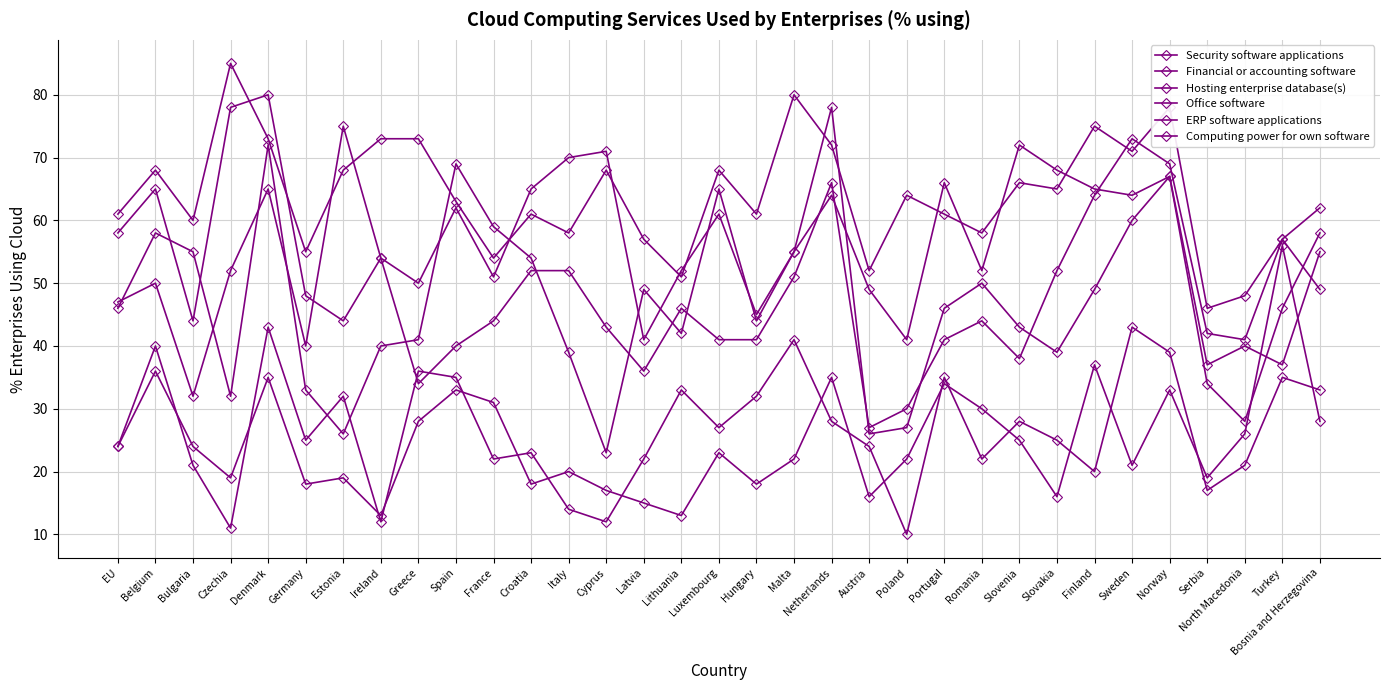

Reading left to right, extract all data points from this chart.

Security software applications: EU=58	Belgium=65	Bulgaria=44	Czechia=78	Denmark=80	Germany=48	Estonia=44	Ireland=54	Greece=50	Spain=62	France=51	Croatia=65	Italy=70	Cyprus=71	Latvia=41	Lithuania=52	Luxembourg=61	Hungary=45	Malta=55	Netherlands=64	Austria=49	Poland=41	Portugal=66	Romania=52	Slovenia=72	Slovakia=68	Finland=65	Sweden=64	Norway=67	Serbia=34	North Macedonia=28	Turkey=46	Bosnia and Herzegovina=58
Financial or accounting software: EU=47	Belgium=50	Bulgaria=32	Czechia=52	Denmark=65	Germany=40	Estonia=75	Ireland=54	Greece=34	Spain=40	France=44	Croatia=52	Italy=52	Cyprus=43	Latvia=36	Lithuania=46	Luxembourg=41	Hungary=41	Malta=51	Netherlands=66	Austria=27	Poland=30	Portugal=41	Romania=44	Slovenia=38	Slovakia=52	Finland=64	Sweden=73	Norway=69	Serbia=42	North Macedonia=41	Turkey=57	Bosnia and Herzegovina=49
Hosting enterprise database(s): EU=46	Belgium=58	Bulgaria=55	Czechia=32	Denmark=72	Germany=33	Estonia=26	Ireland=40	Greece=41	Spain=69	France=59	Croatia=54	Italy=39	Cyprus=23	Latvia=49	Lithuania=42	Luxembourg=65	Hungary=44	Malta=55	Netherlands=78	Austria=26	Poland=27	Portugal=46	Romania=50	Slovenia=43	Slovakia=39	Finland=49	Sweden=60	Norway=67	Serbia=37	North Macedonia=40	Turkey=37	Bosnia and Herzegovina=55
Office software: EU=61	Belgium=68	Bulgaria=60	Czechia=85	Denmark=73	Germany=55	Estonia=68	Ireland=73	Greece=73	Spain=63	France=54	Croatia=61	Italy=58	Cyprus=68	Latvia=57	Lithuania=51	Luxembourg=68	Hungary=61	Malta=80	Netherlands=72	Austria=52	Poland=64	Portugal=61	Romania=58	Slovenia=66	Slovakia=65	Finland=75	Sweden=71	Norway=78	Serbia=46	North Macedonia=48	Turkey=57	Bosnia and Herzegovina=62
ERP software applications: EU=24	Belgium=36	Bulgaria=24	Czechia=19	Denmark=35	Germany=18	Estonia=19	Ireland=13	Greece=28	Spain=33	France=31	Croatia=18	Italy=20	Cyprus=17	Latvia=15	Lithuania=13	Luxembourg=23	Hungary=18	Malta=22	Netherlands=35	Austria=16	Poland=22	Portugal=34	Romania=30	Slovenia=25	Slovakia=16	Finland=37	Sweden=21	Norway=33	Serbia=19	North Macedonia=26	Turkey=56	Bosnia and Herzegovina=28
Computing power for own software: EU=24	Belgium=40	Bulgaria=21	Czechia=11	Denmark=43	Germany=25	Estonia=32	Ireland=12	Greece=36	Spain=35	France=22	Croatia=23	Italy=14	Cyprus=12	Latvia=22	Lithuania=33	Luxembourg=27	Hungary=32	Malta=41	Netherlands=28	Austria=24	Poland=10	Portugal=35	Romania=22	Slovenia=28	Slovakia=25	Finland=20	Sweden=43	Norway=39	Serbia=17	North Macedonia=21	Turkey=35	Bosnia and Herzegovina=33